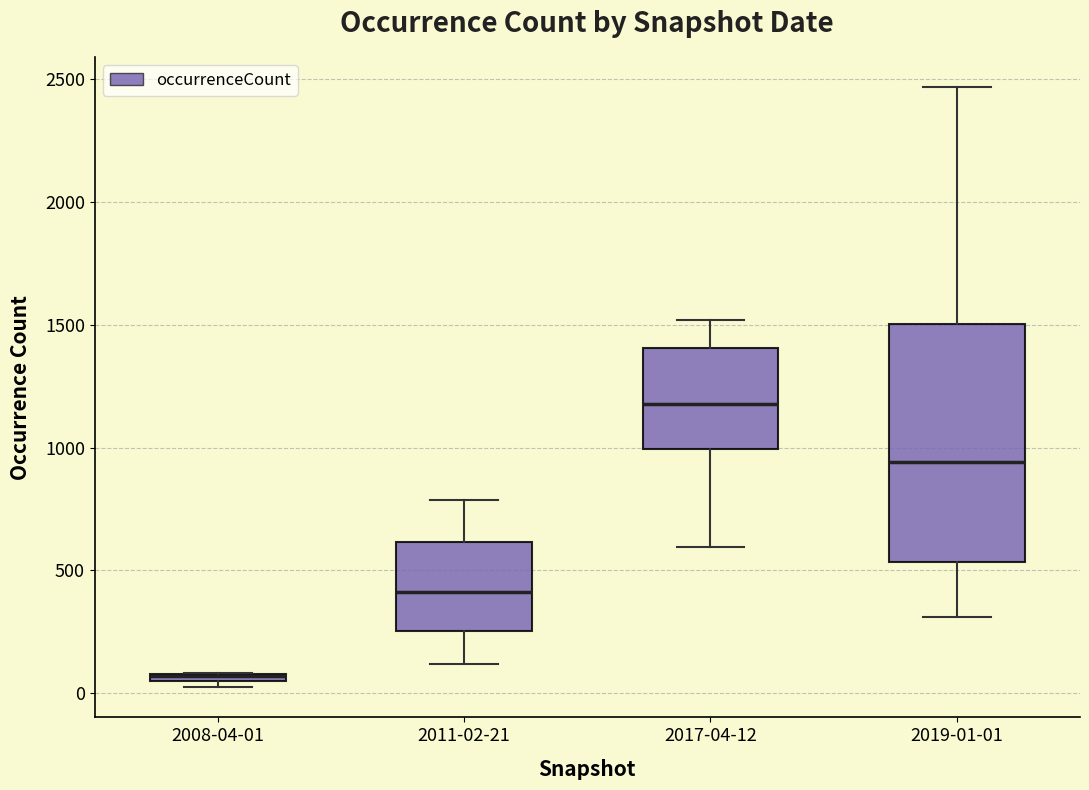

Comparing the boxes themselves (not the whiskers), which one is the tallest?

2019-01-01